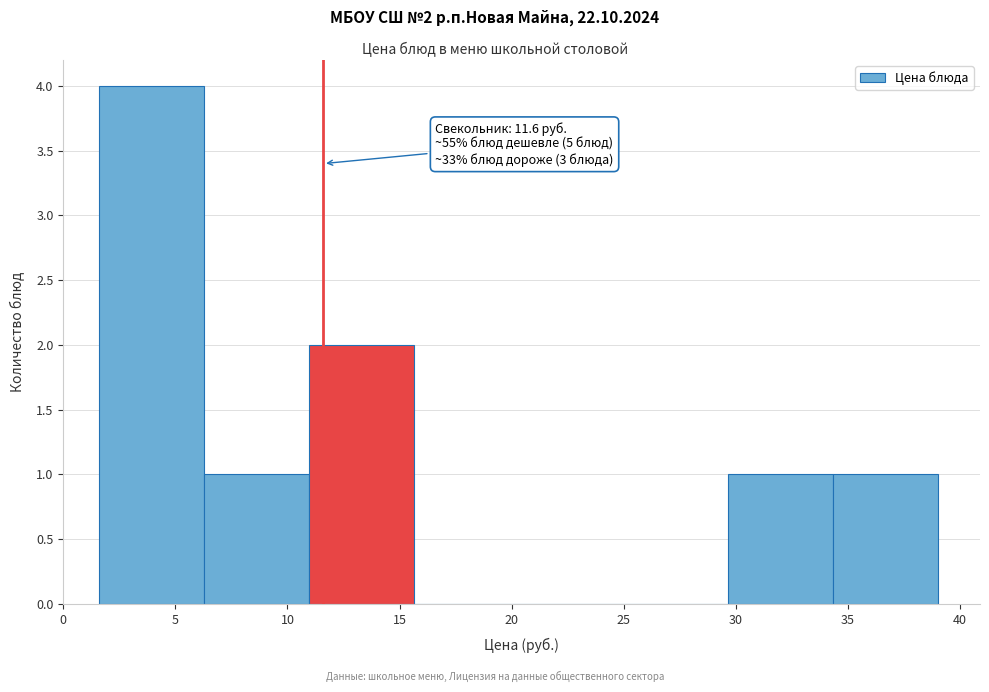

Which range on the x-axis has the tallest bar?

1.5 to 6.5